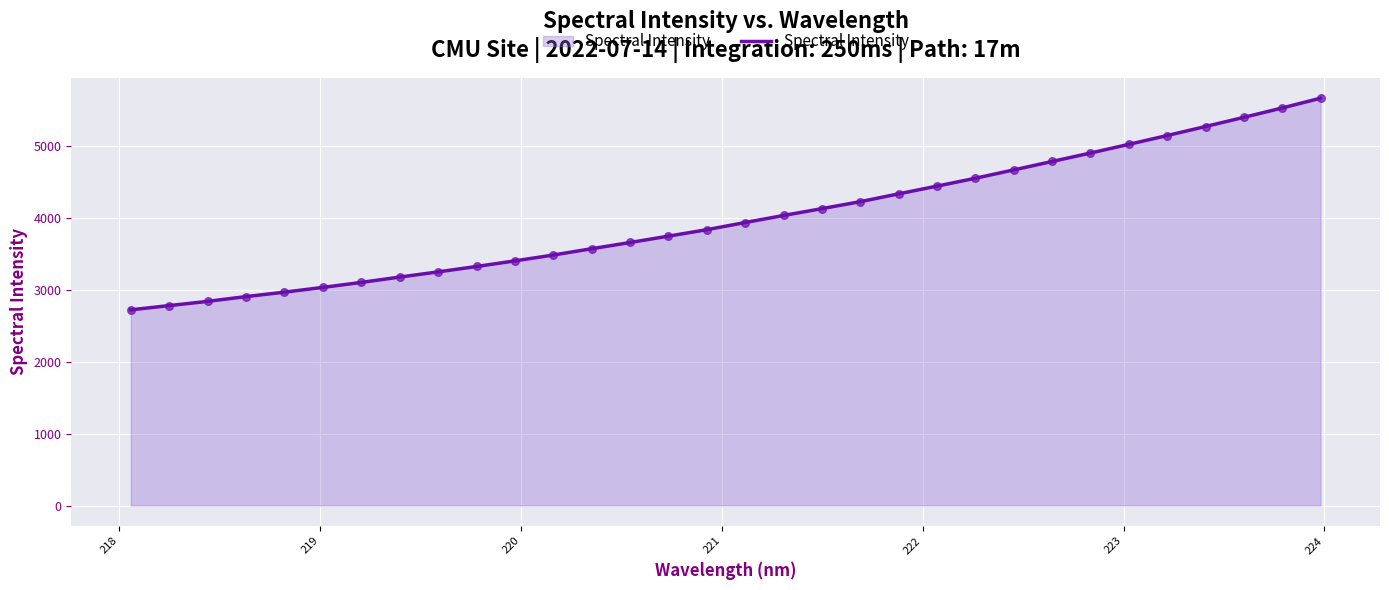

What is the greatest value displayed?

5662.9